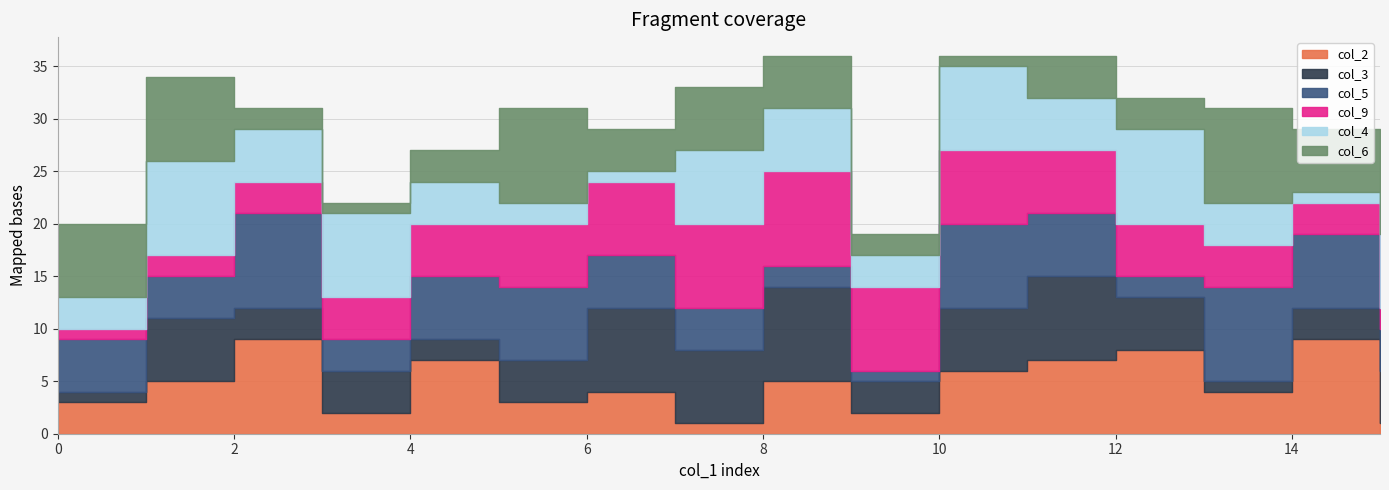

True or false: col_5 has more than 1 interior local peaks.

True